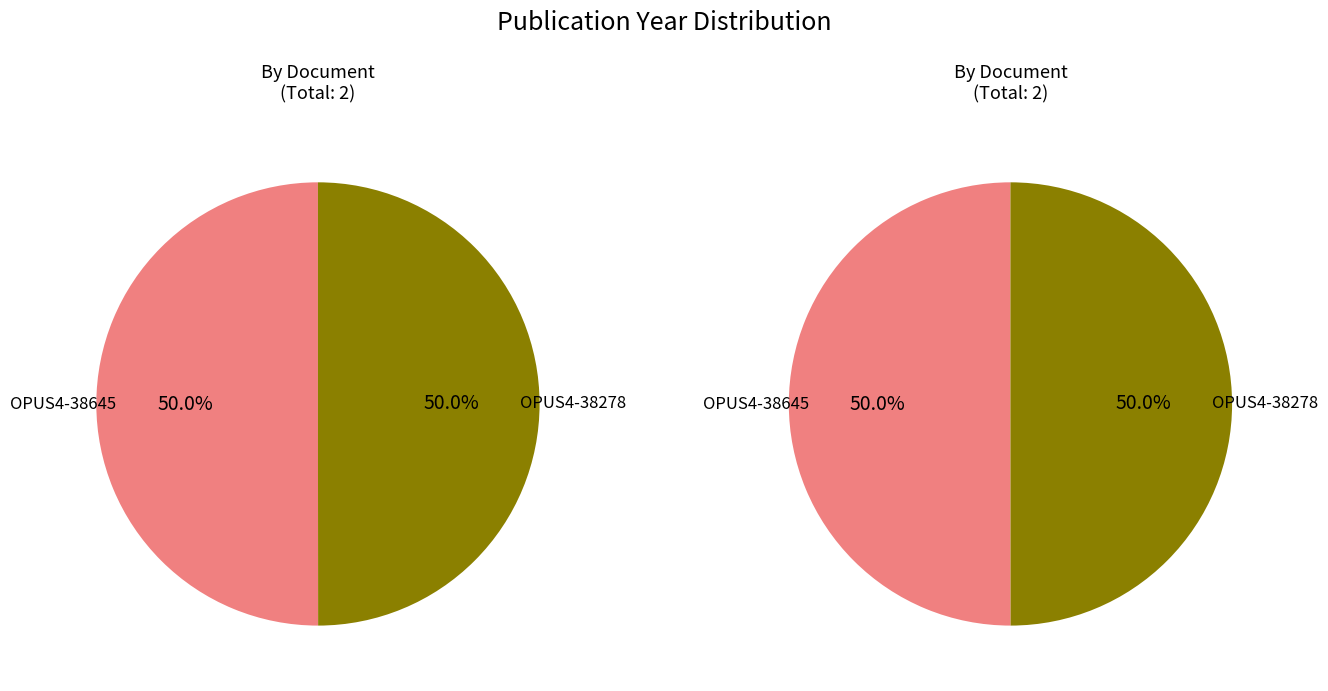

Is it true that OPUS4-38645 is 50% of the pie?

True